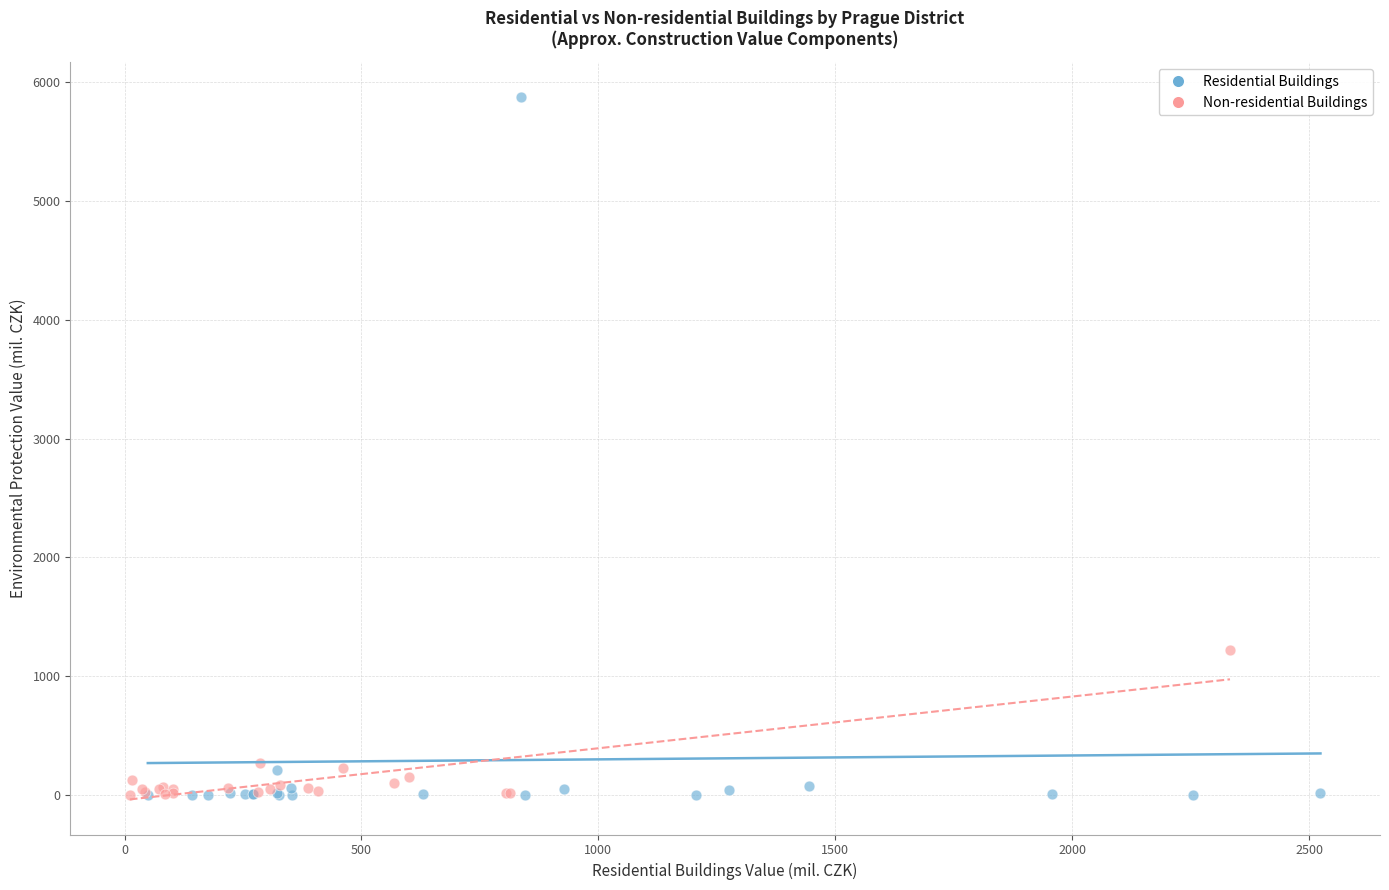

Which series reaches the maximum Y coordinate?

Residential Buildings